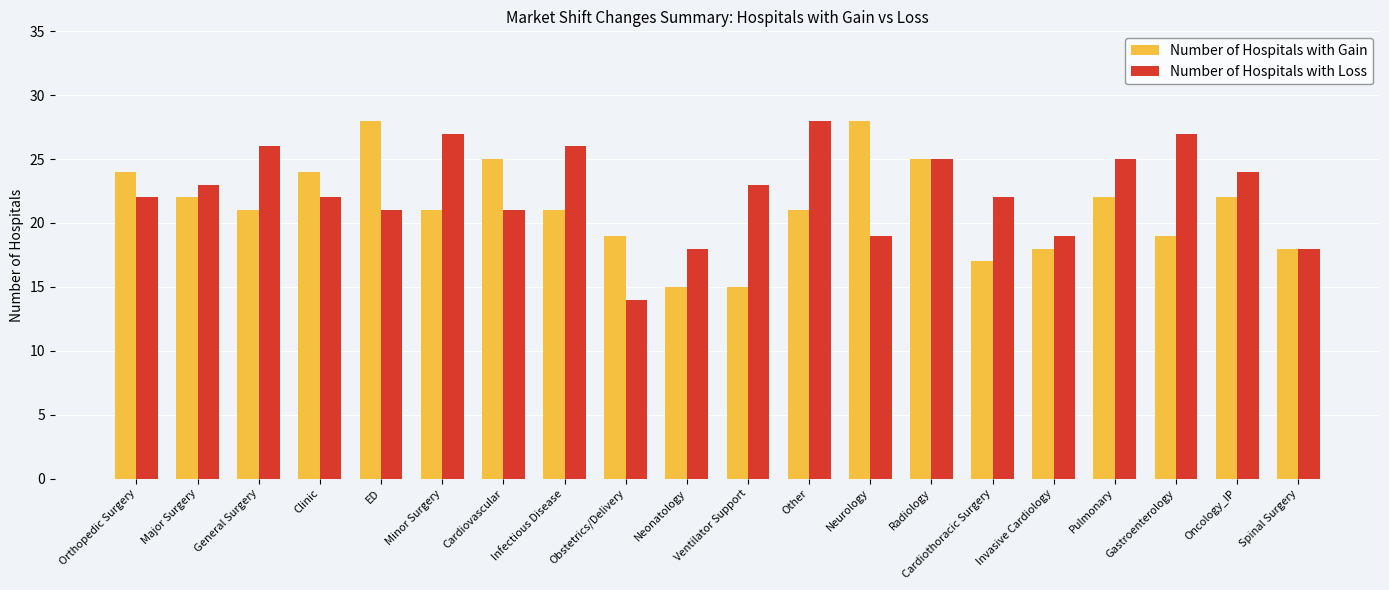

At which category is the sum across all series the highest?

Radiology